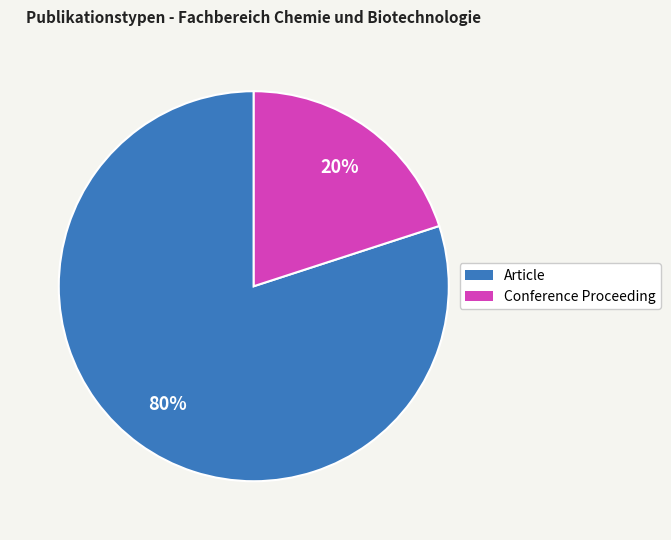

Which has a higher value, Article or Conference Proceeding?

Article